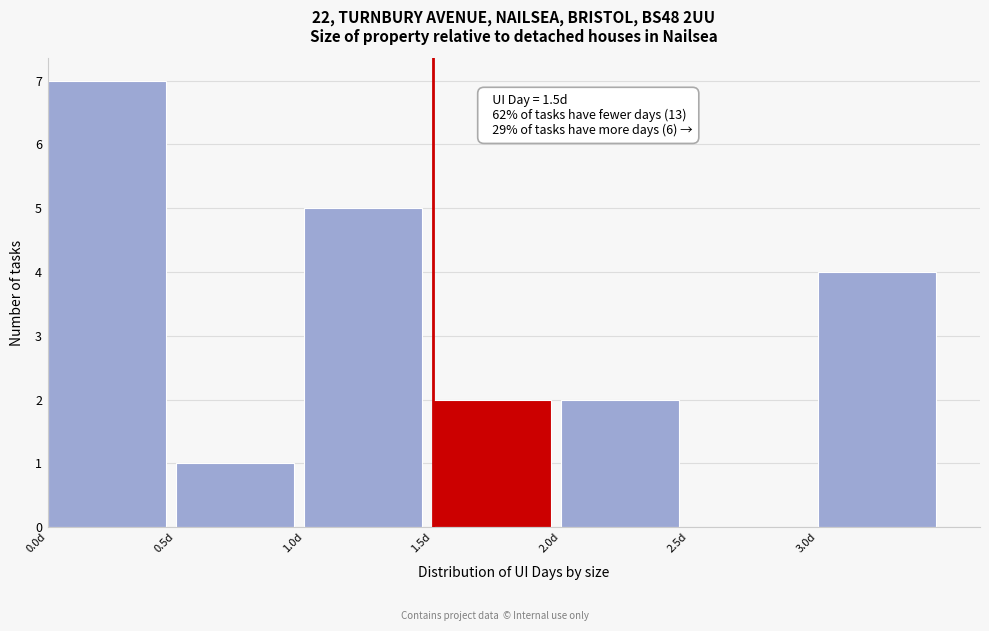

Over which range of the x-axis is the bar tallest?

0.0 to 0.5